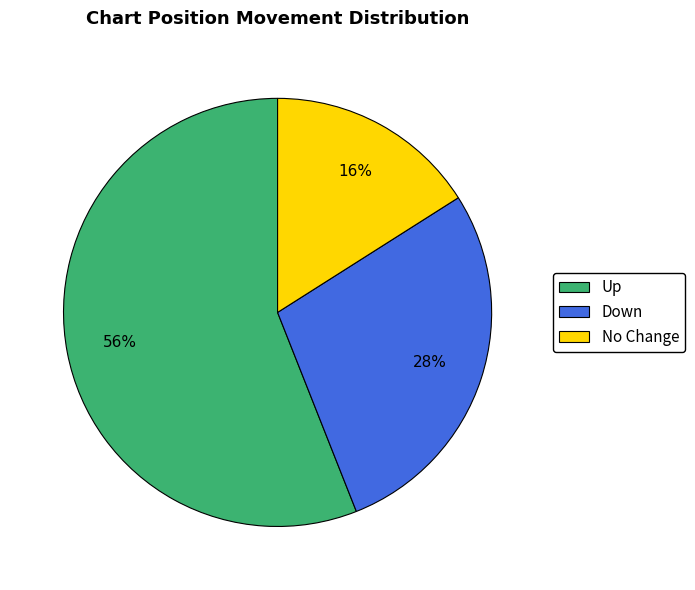

Rank the categories by value from highest to lowest.

Up, Down, No Change